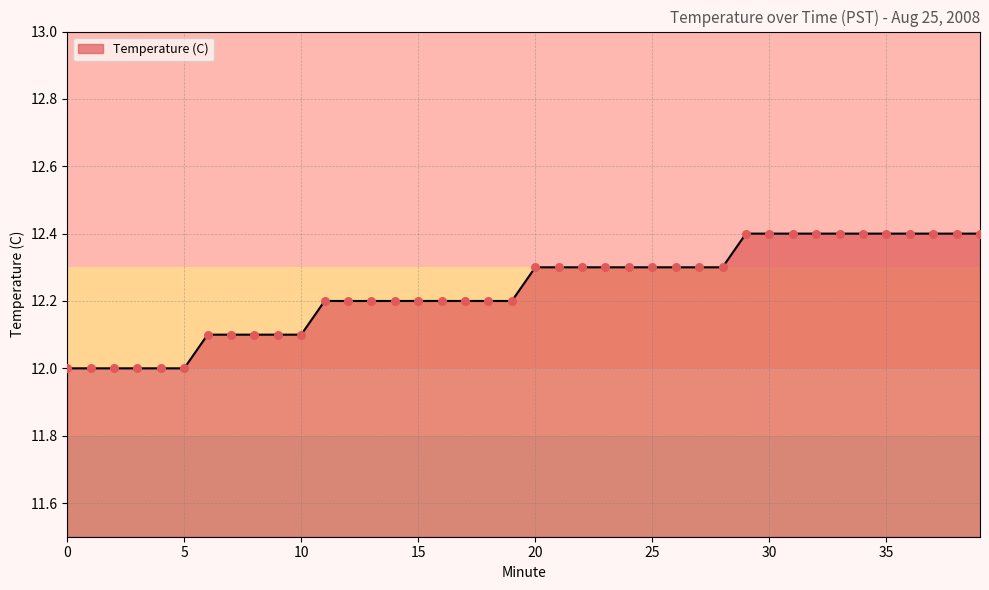

What is the difference between the maximum and minimum values?

0.4